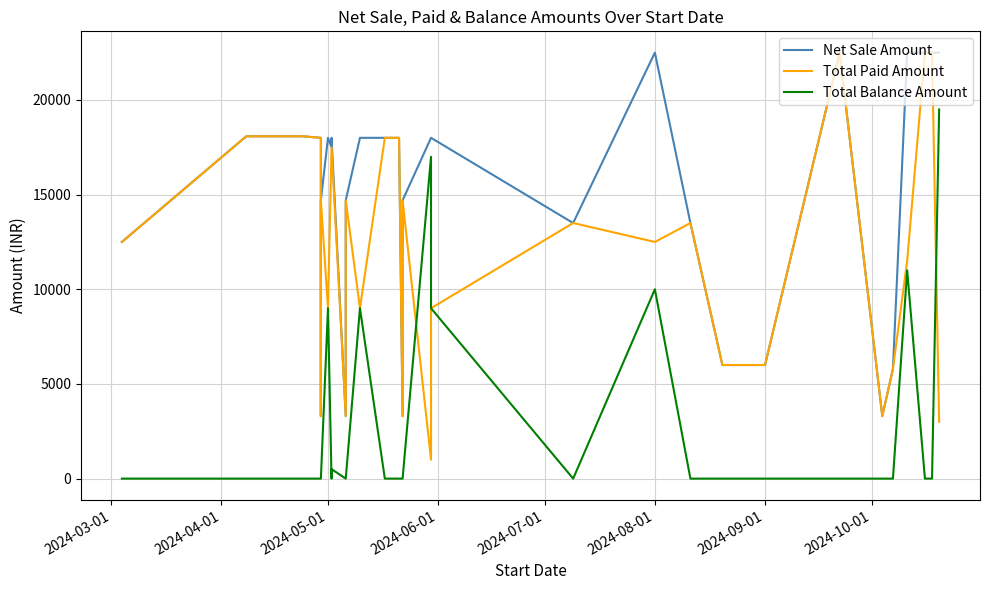

Count the number of categories in the chart.

31